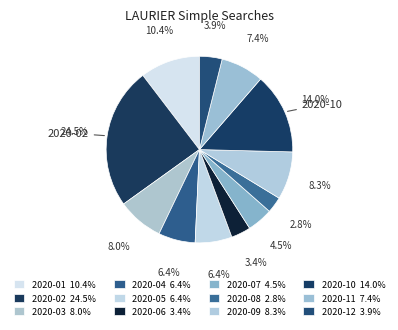

How many slices are in this pie chart?

12